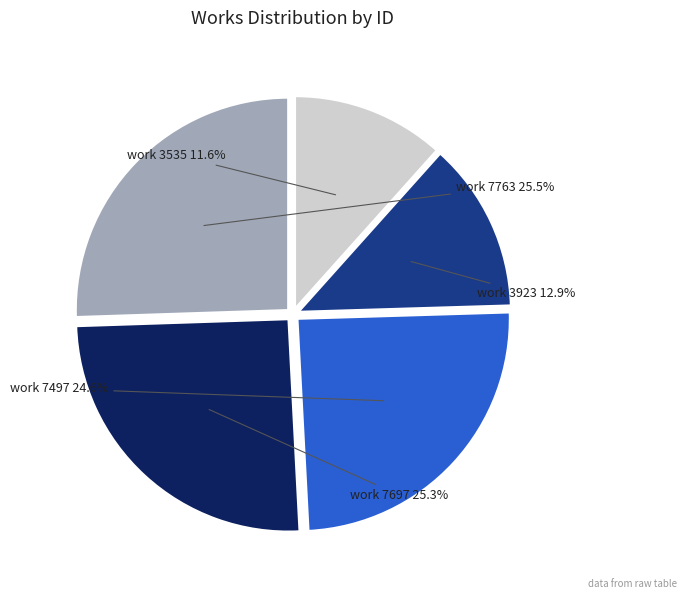

Is there any slice that represents more than half of the pie?

No